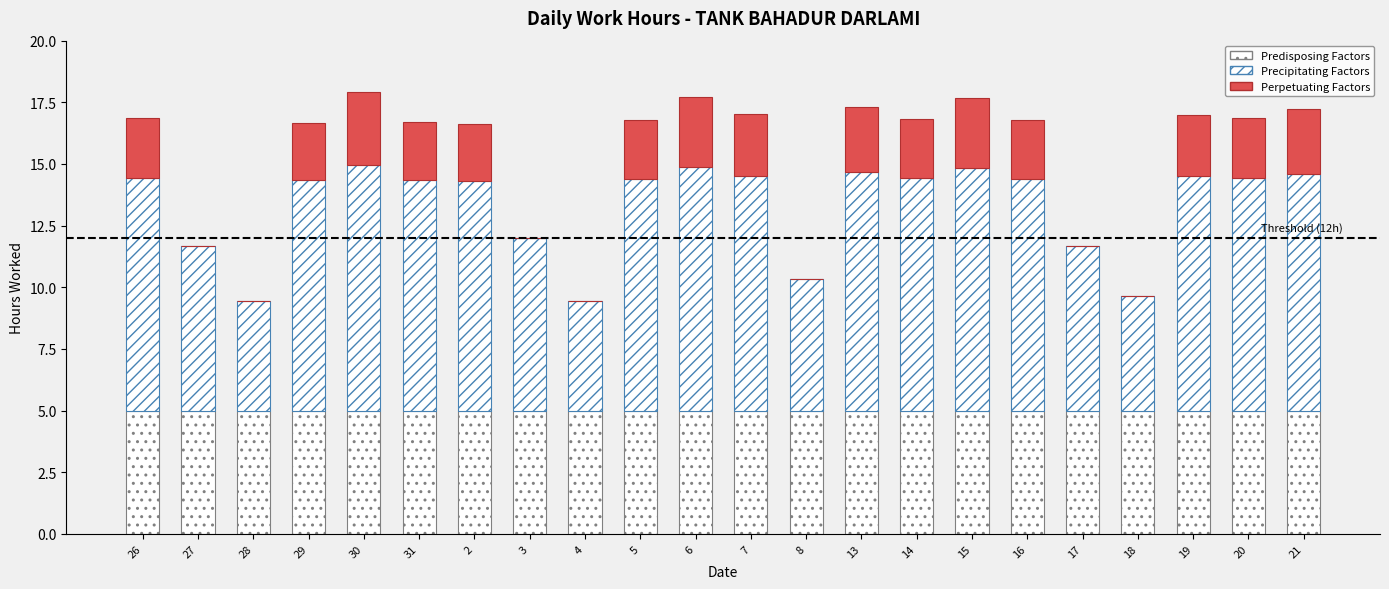

Are the bars grouped side by side (vs. stacked)?

No